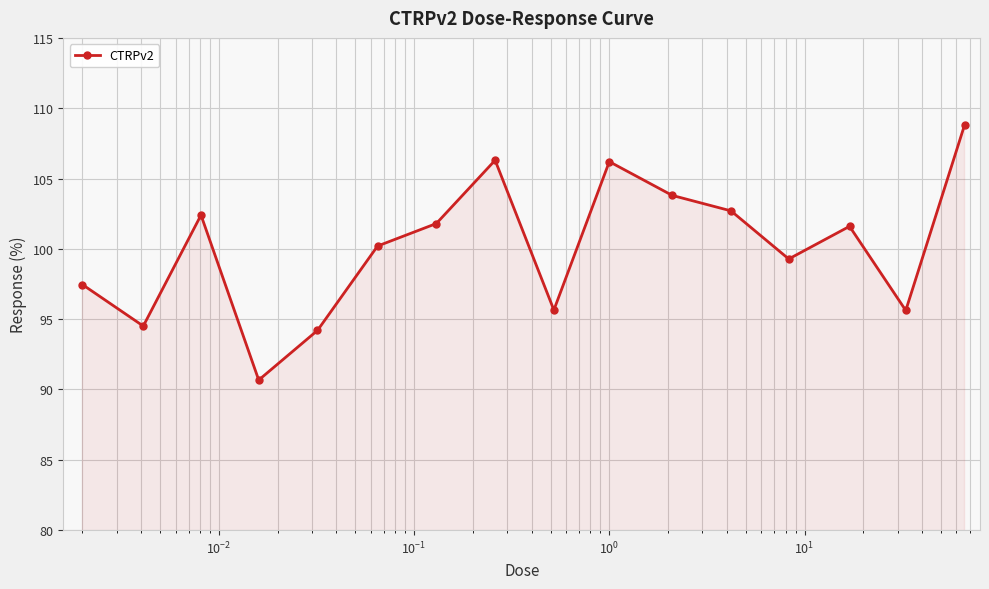

How many interior local valleys (lower than both neighbors) does the data have?

5